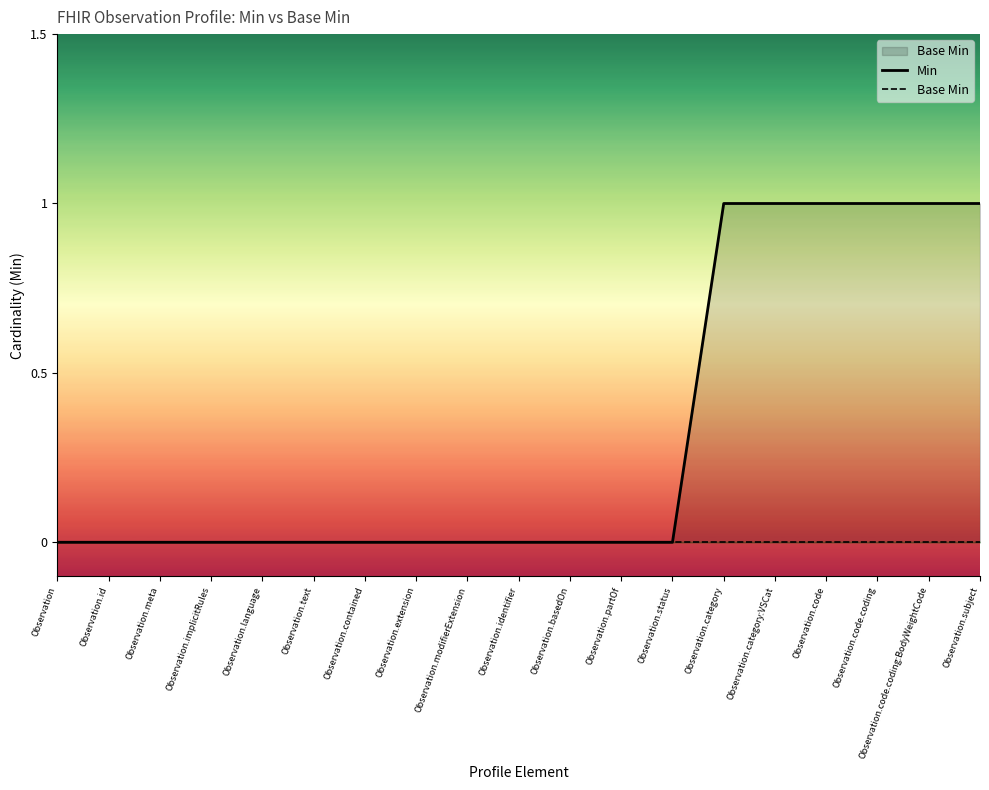

Rank the series by their maximum value, from lowest to highest.

Base Min, Min